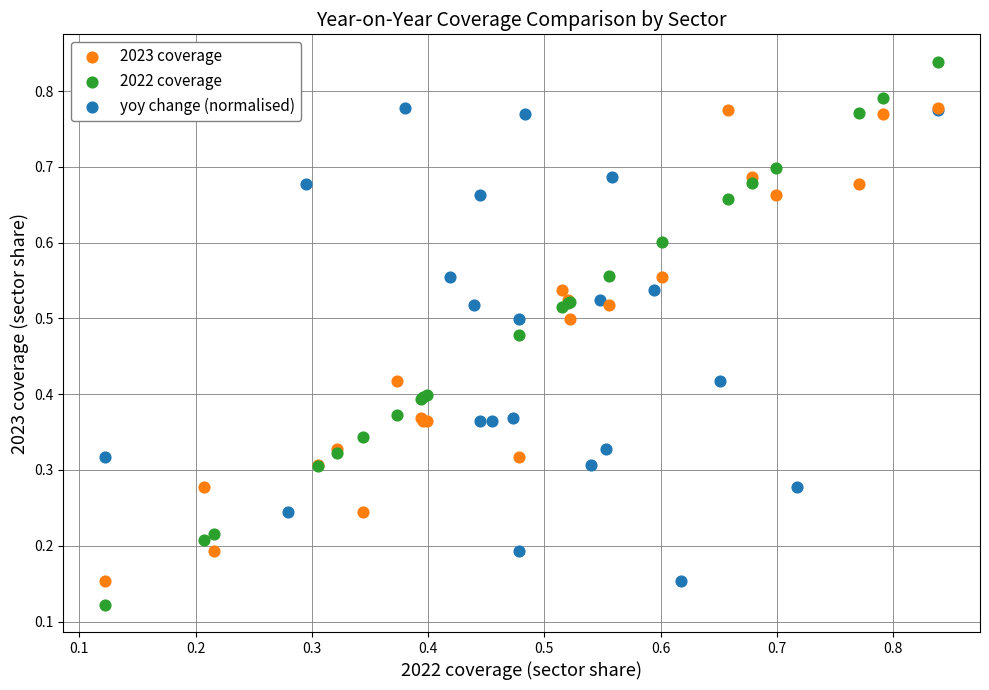

Which series has the widest spread of Y values?

2022 coverage